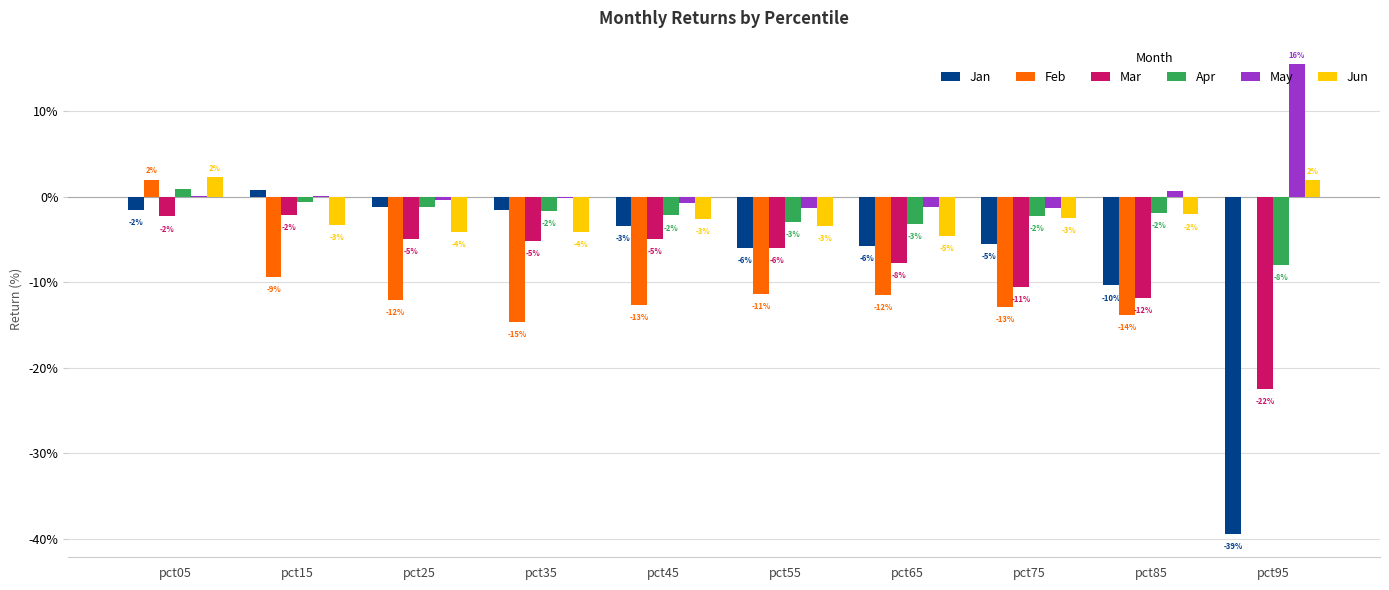

What is the average value of the Jun series?

-2.2